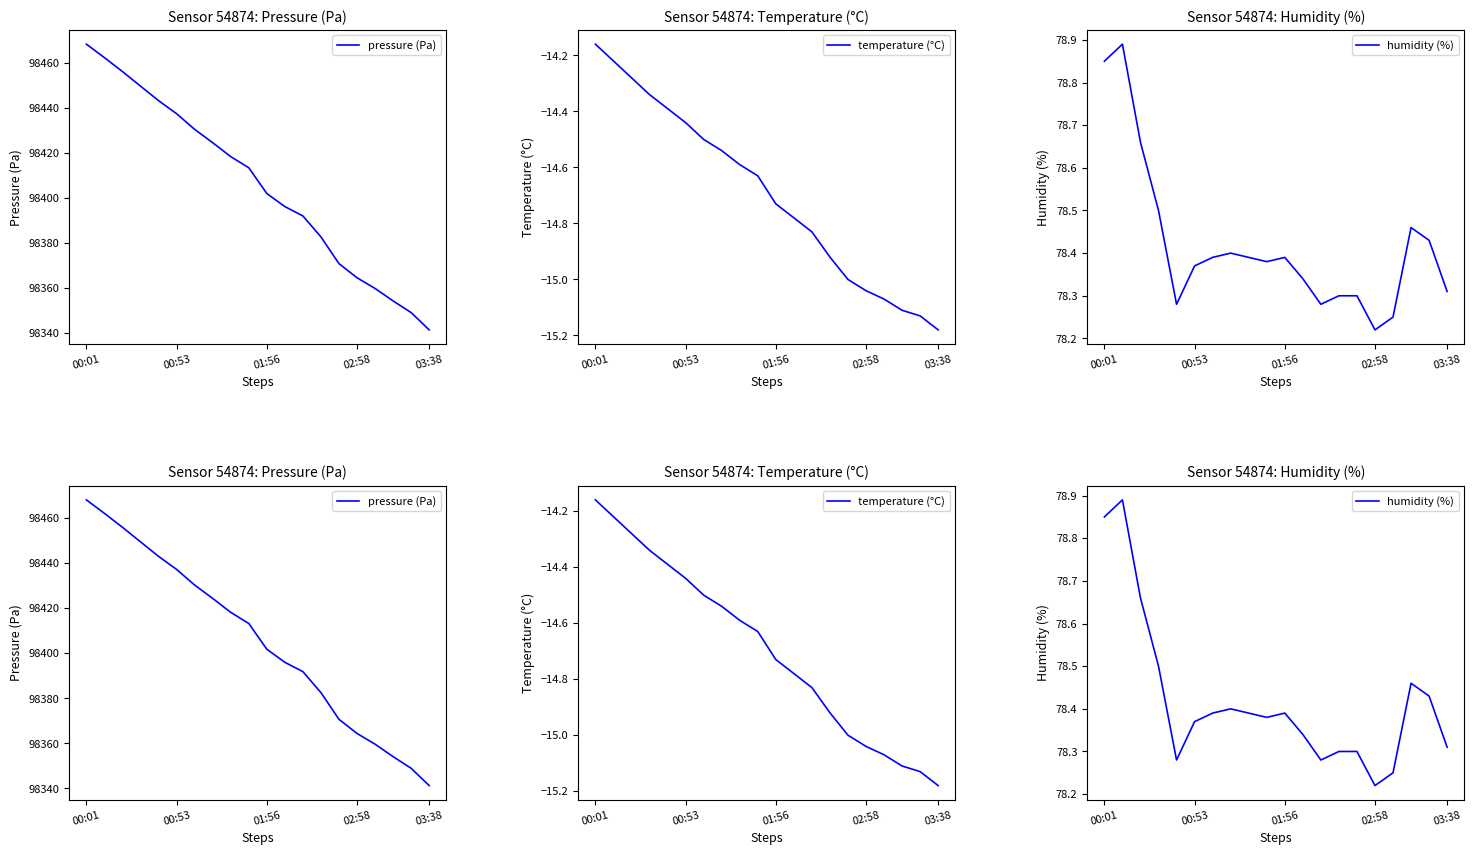

At how many categories does at least one series exceed 60902?

20